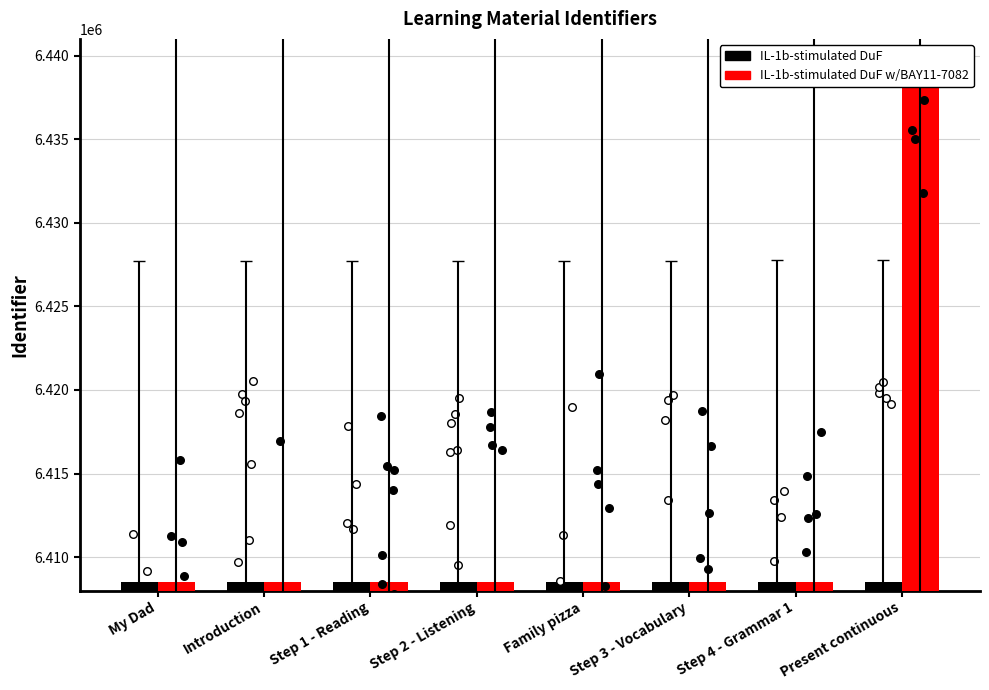

Which series has the largest Y range (max minus min)?

IL-1b-stimulated DuF w/BAY11-7082